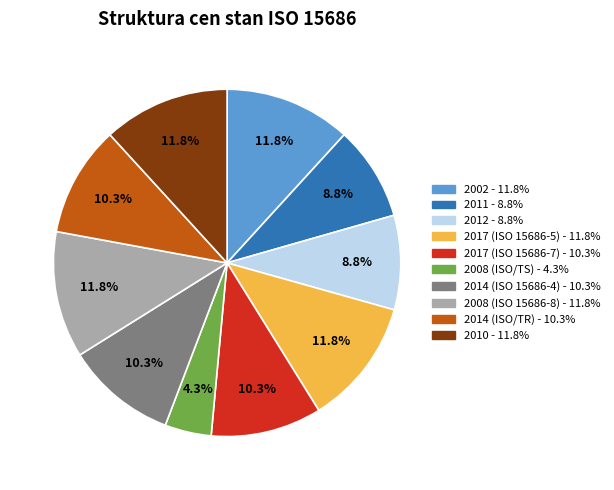

Which has a higher value, 2014 (ISO 15686-4) or 2011?

2014 (ISO 15686-4)